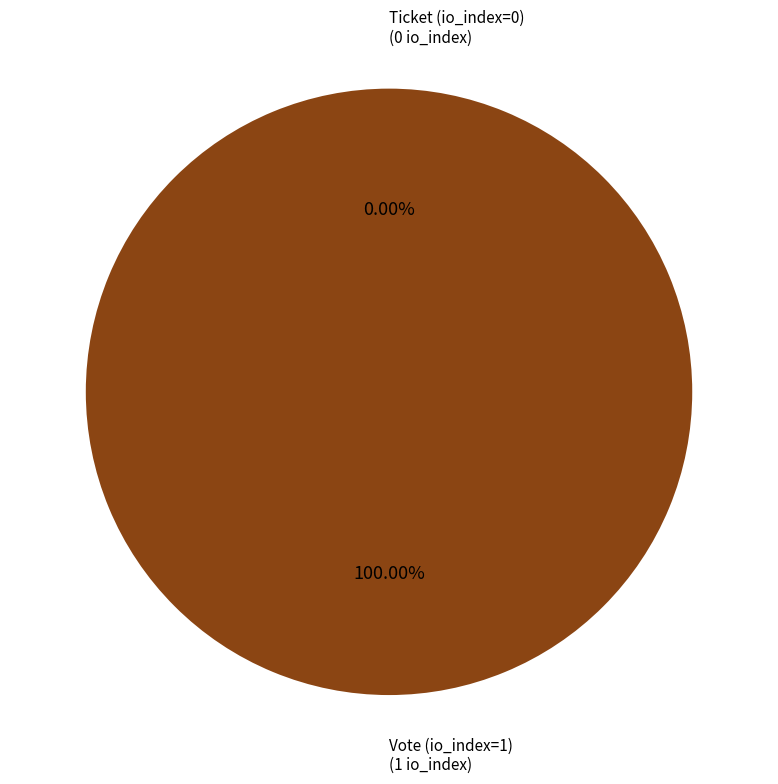

How many segments does this pie chart have?

2